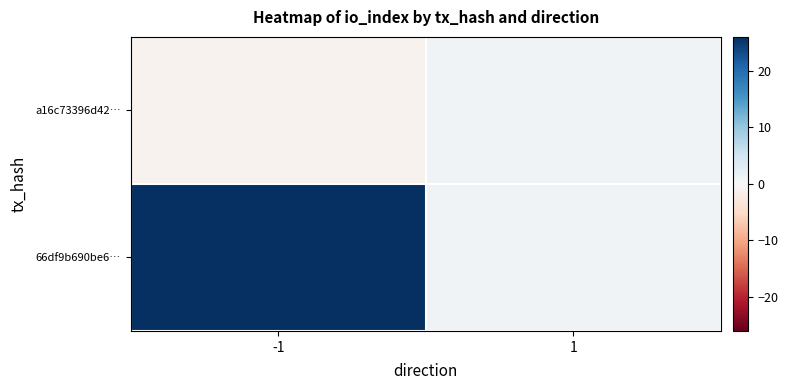

Reading left to right, extract all data points from this chart.

a16c73396d42…: -1=-1	1=1
66df9b690be6…: -1=26	1=1